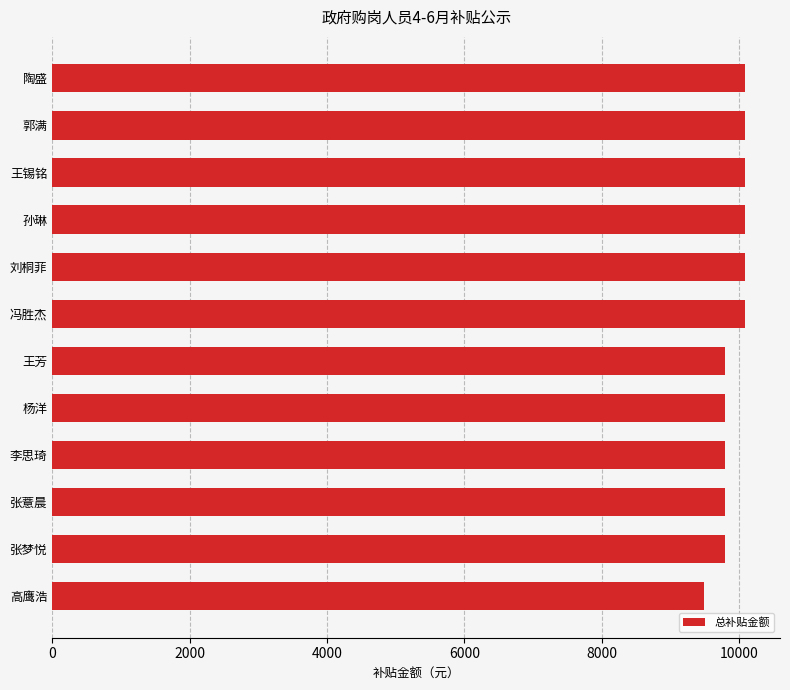

Between 刘桐菲 and 王芳, which is larger?

刘桐菲